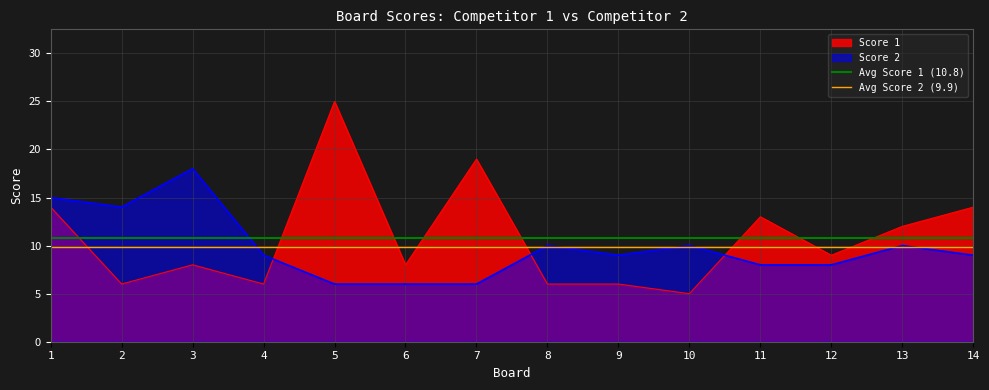

The value of Score 2 at 3 is 18. True or false?

True